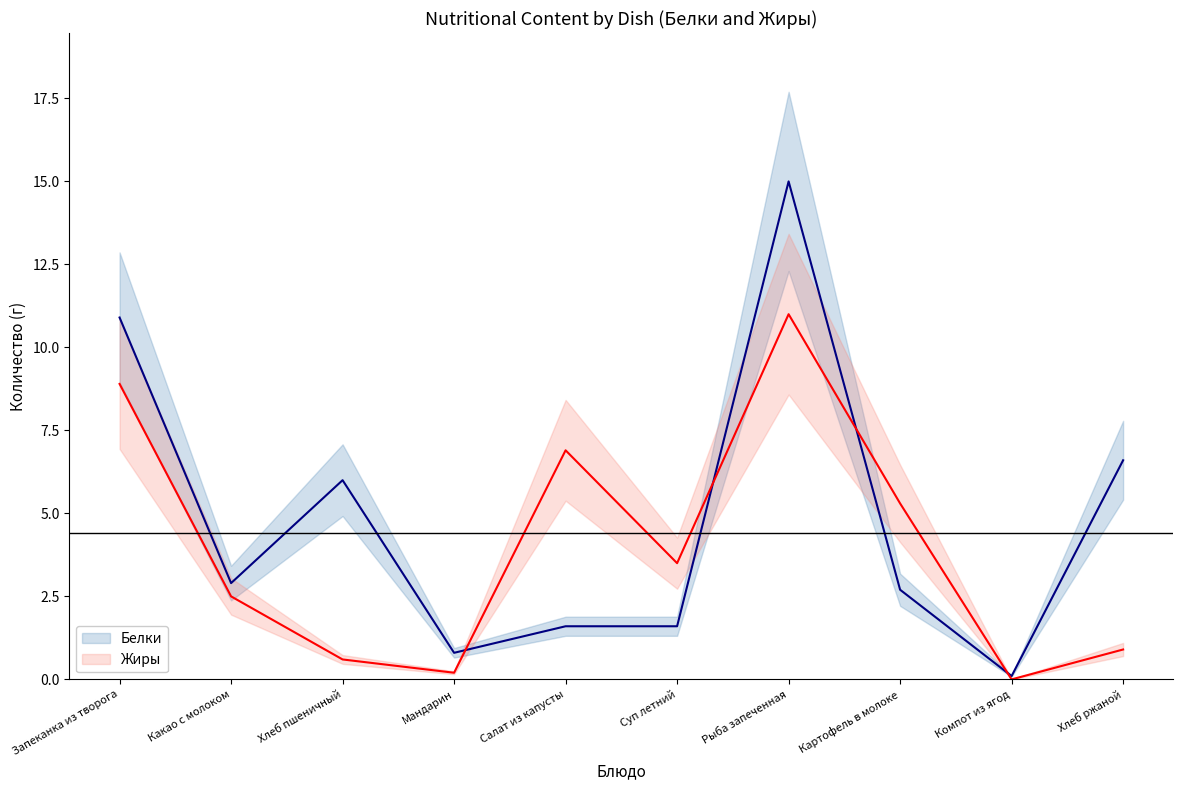

Rank the series by their average value, from highest to lowest.

Белки, Жиры